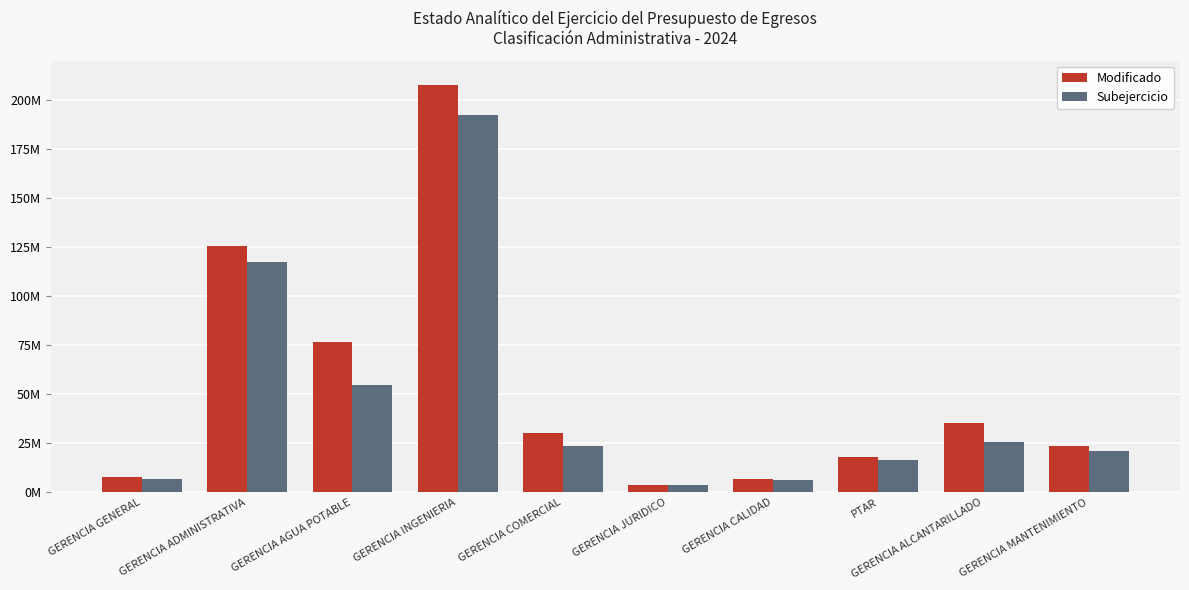

At how many categories does at least one series exceed 172085418?

1